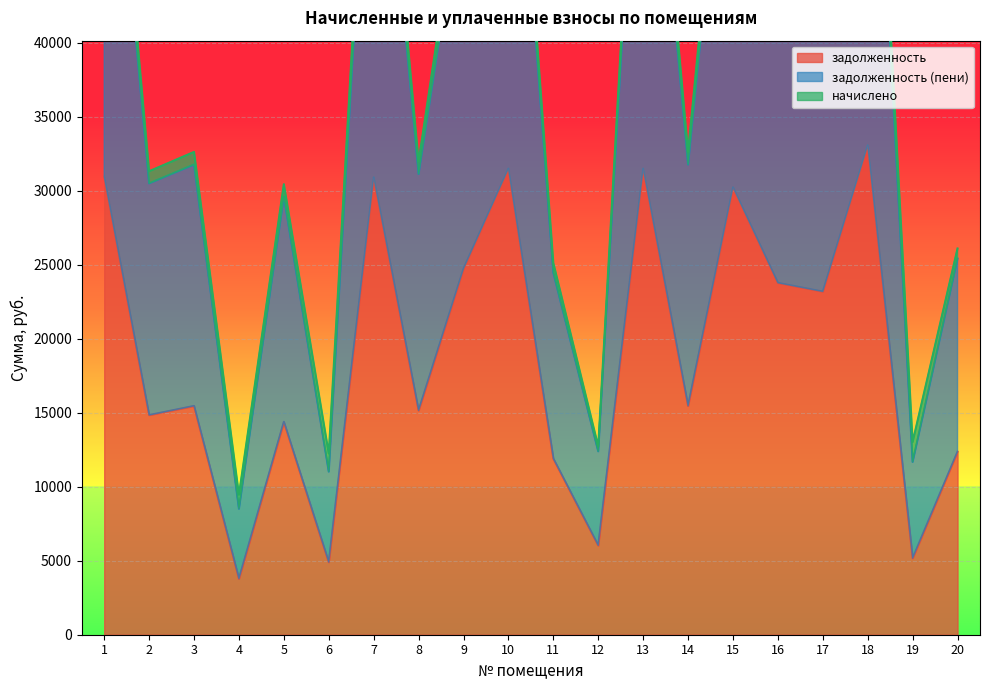

What is the sum of all задолженность values?

379410.5